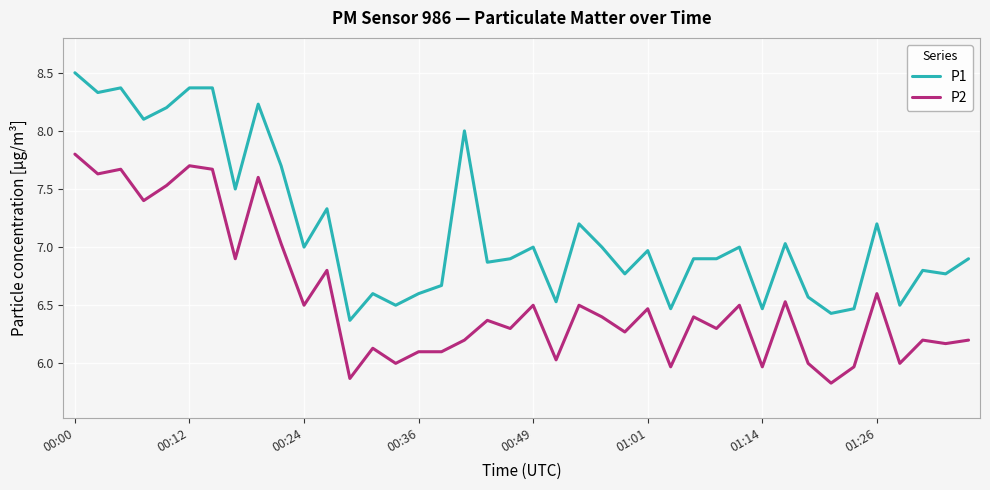

Which series has the largest total across all categories?

P1